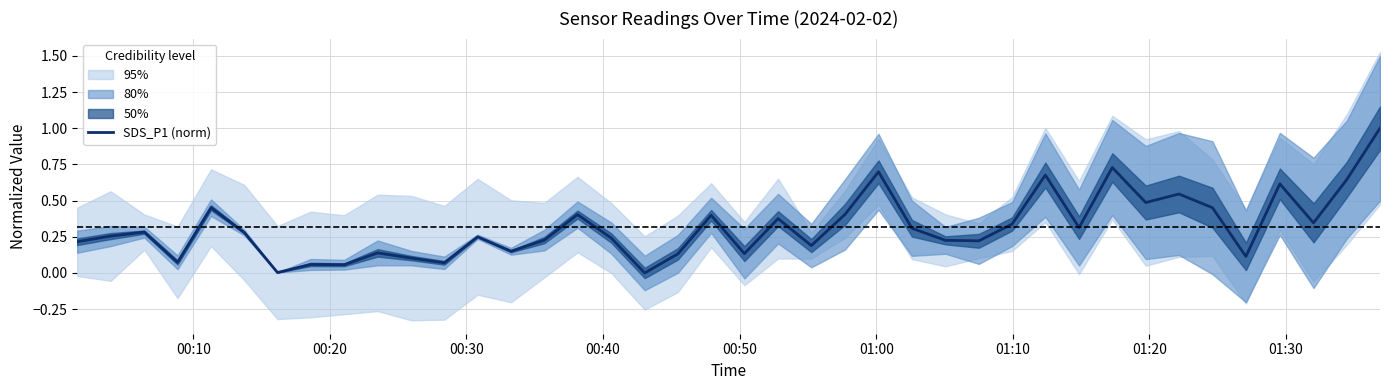

True or false: there are more than 2 points higher than both neighbors.

True